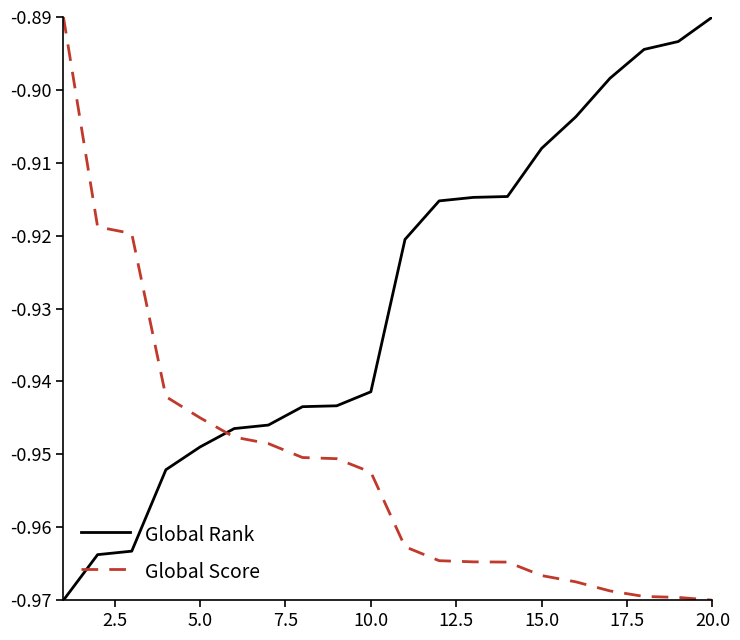

How many times do Global Score and Global Rank cross each other?

1